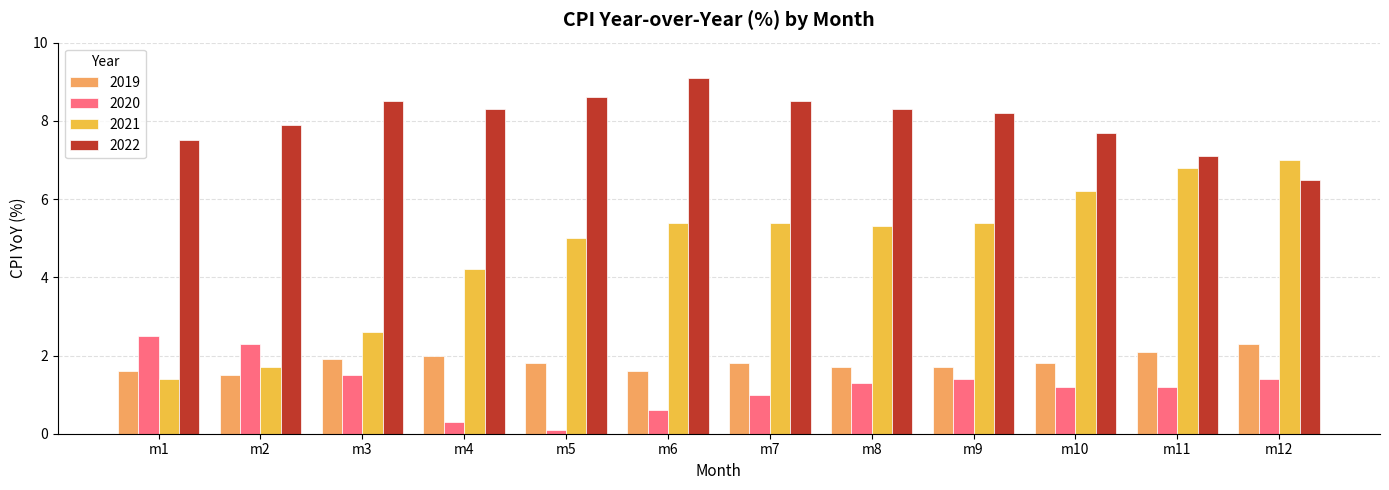

Is the value of 2021 at m4 greater than the value of 2022 at m9?

No